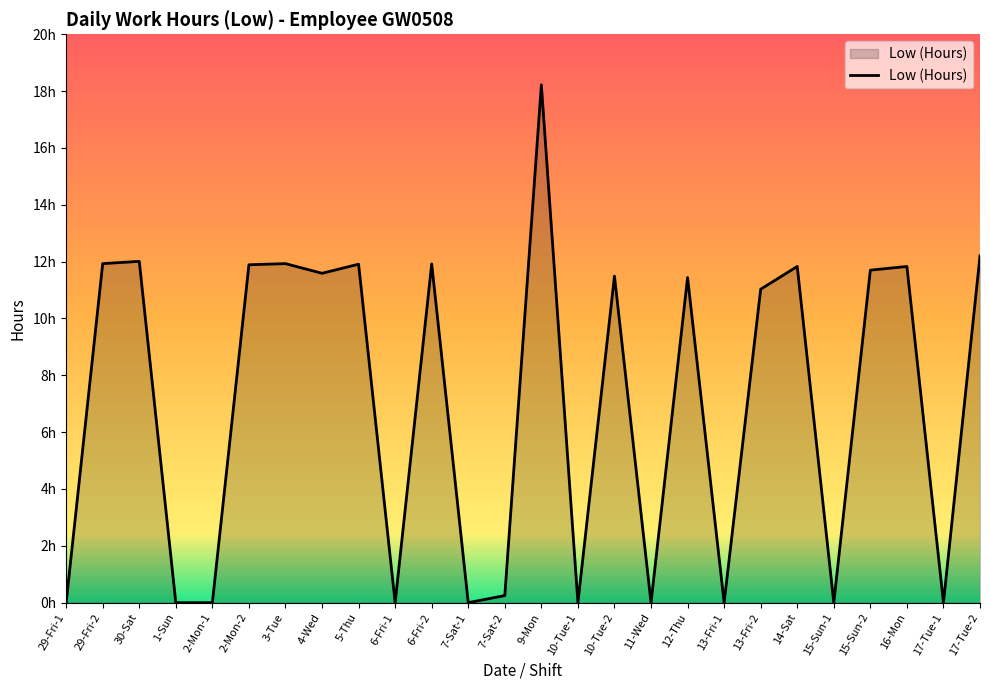

Is this an area chart (filled region under the line)?

Yes